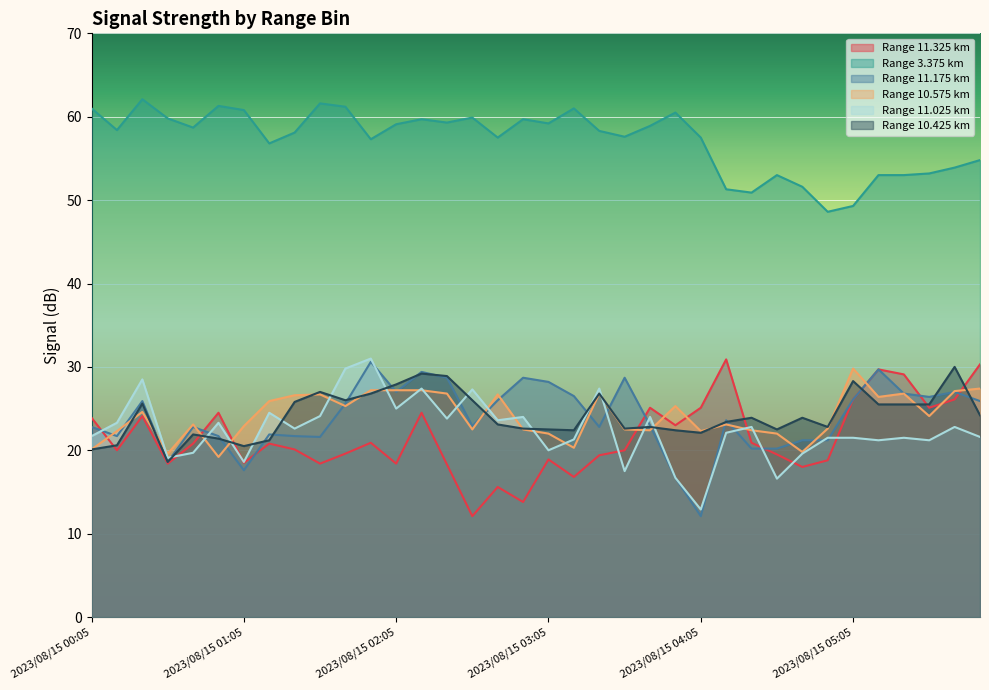

At which category is the sum across all series the highest?

2023/08/15 02:15